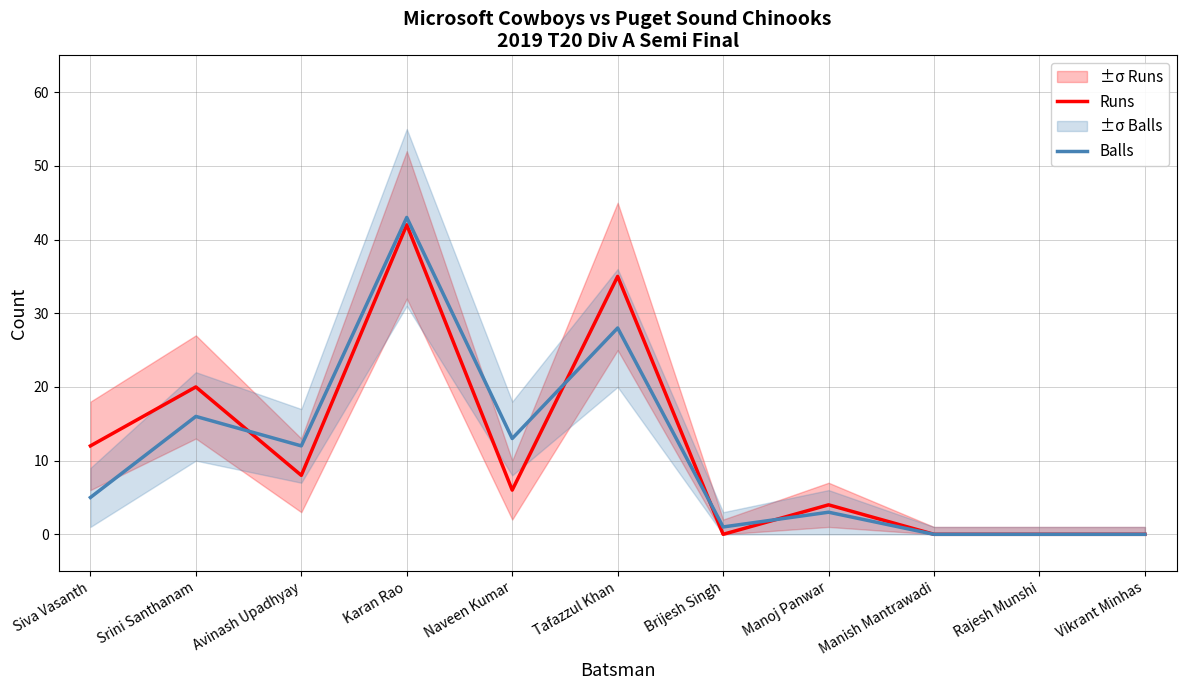

Reading left to right, list all the values displayed in this chart.

Runs: 12	20	8	42	6	35	0	4	0	0	0
Balls: 5	16	12	43	13	28	1	3	0	0	0